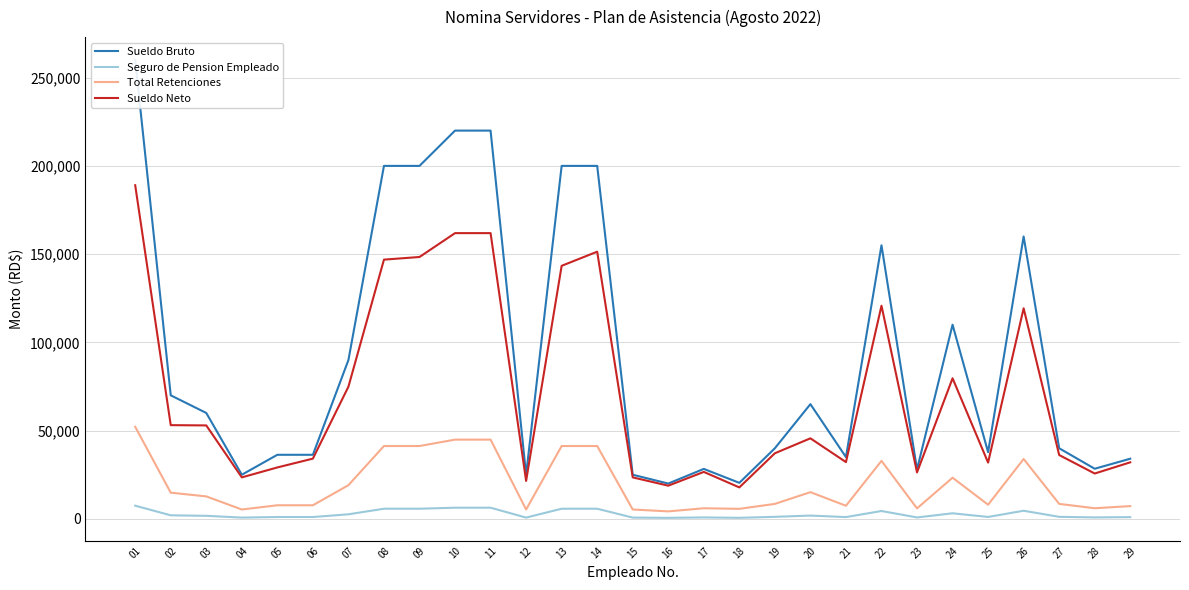

True or false: Sueldo Neto and Sueldo Bruto cross at least once.

False